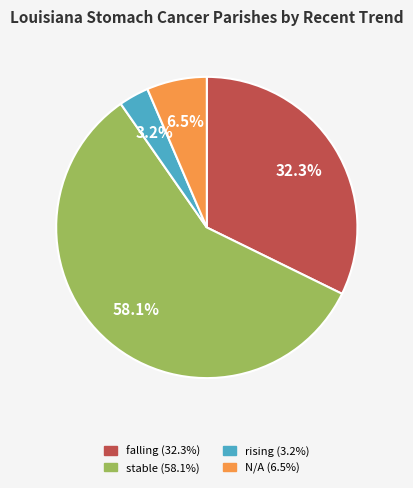

Is there any slice that represents more than half of the pie?

Yes